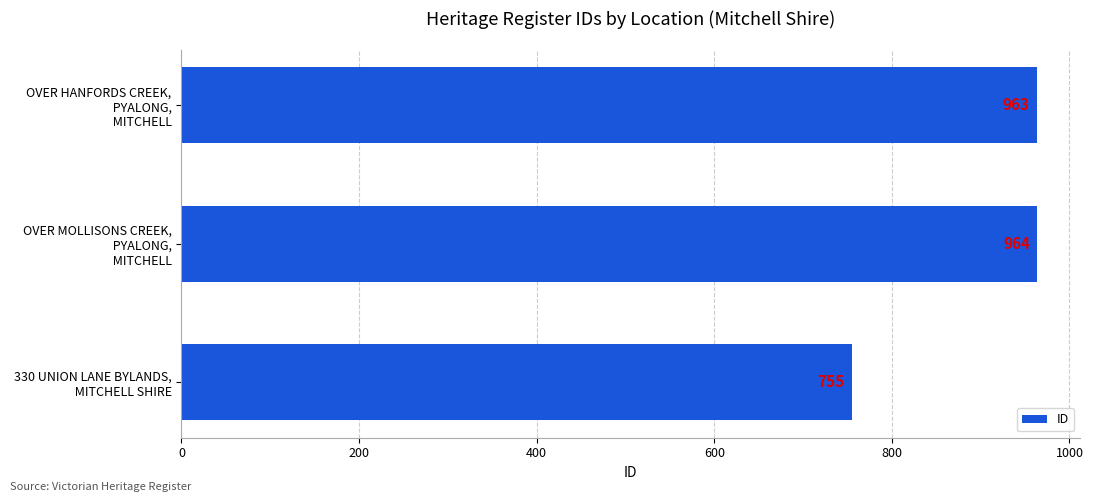

What is the minimum value shown in the chart?

755